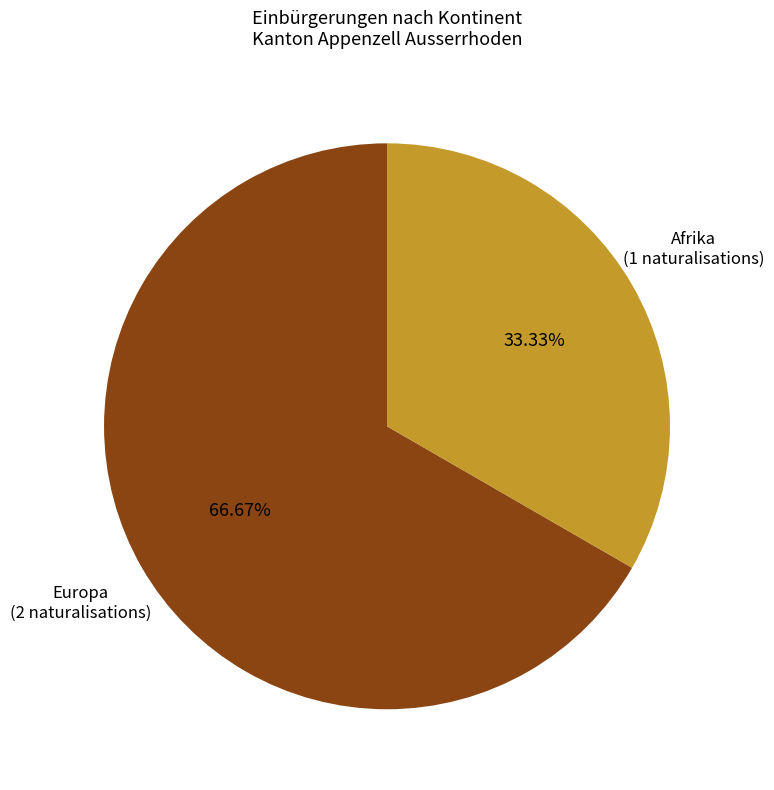

Is there a majority slice in this chart?

Yes